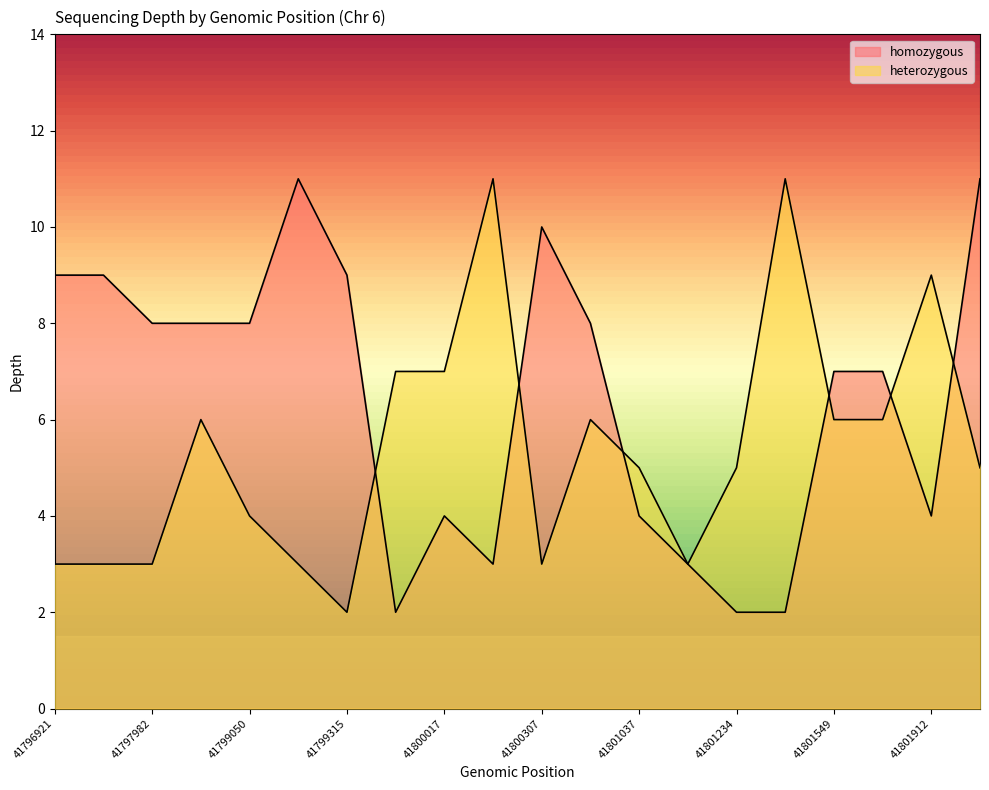

Does the chart have visible grid lines?

No